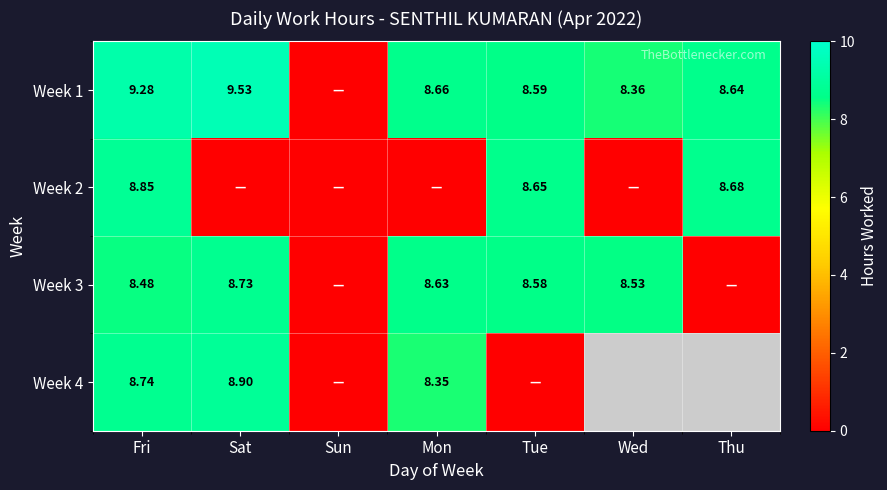

Is the value of Week 1 at Wed greater than the value of Week 3 at Fri?

No